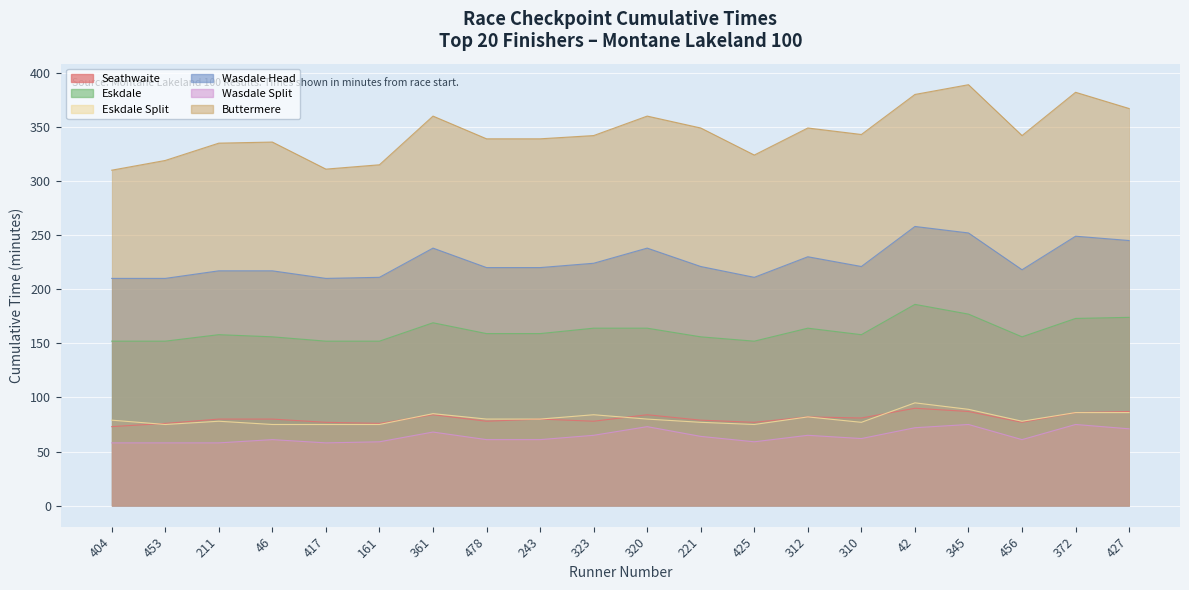

What is the difference between the highest and lowest values at 221?

285